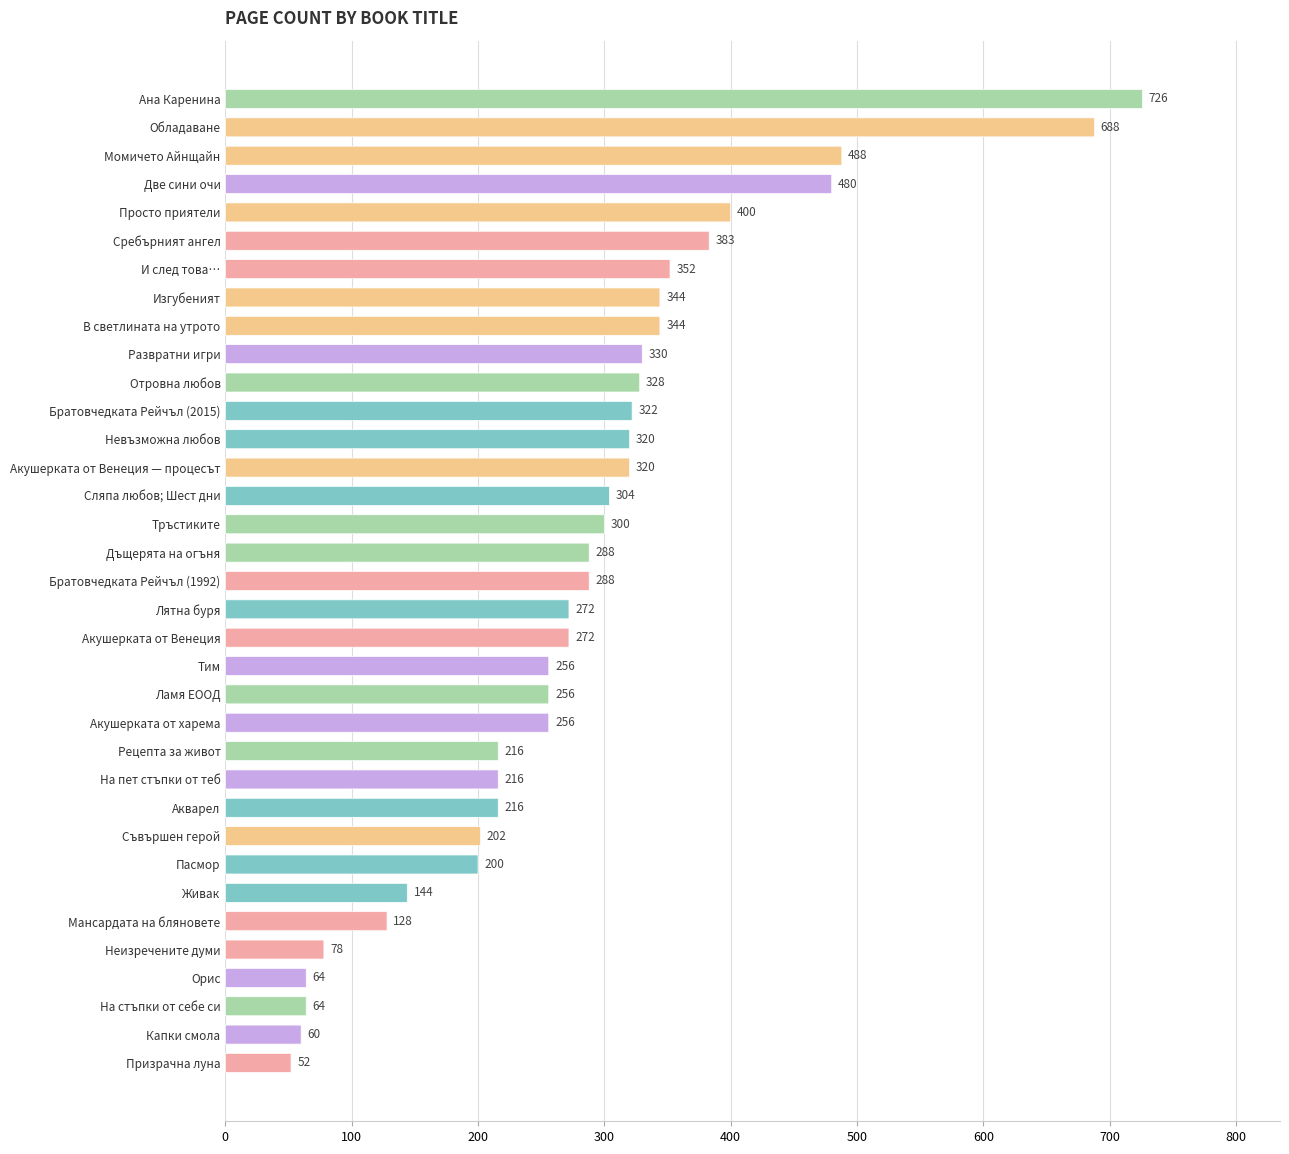

Is it true that the value at Призрачна луна is 81?

False